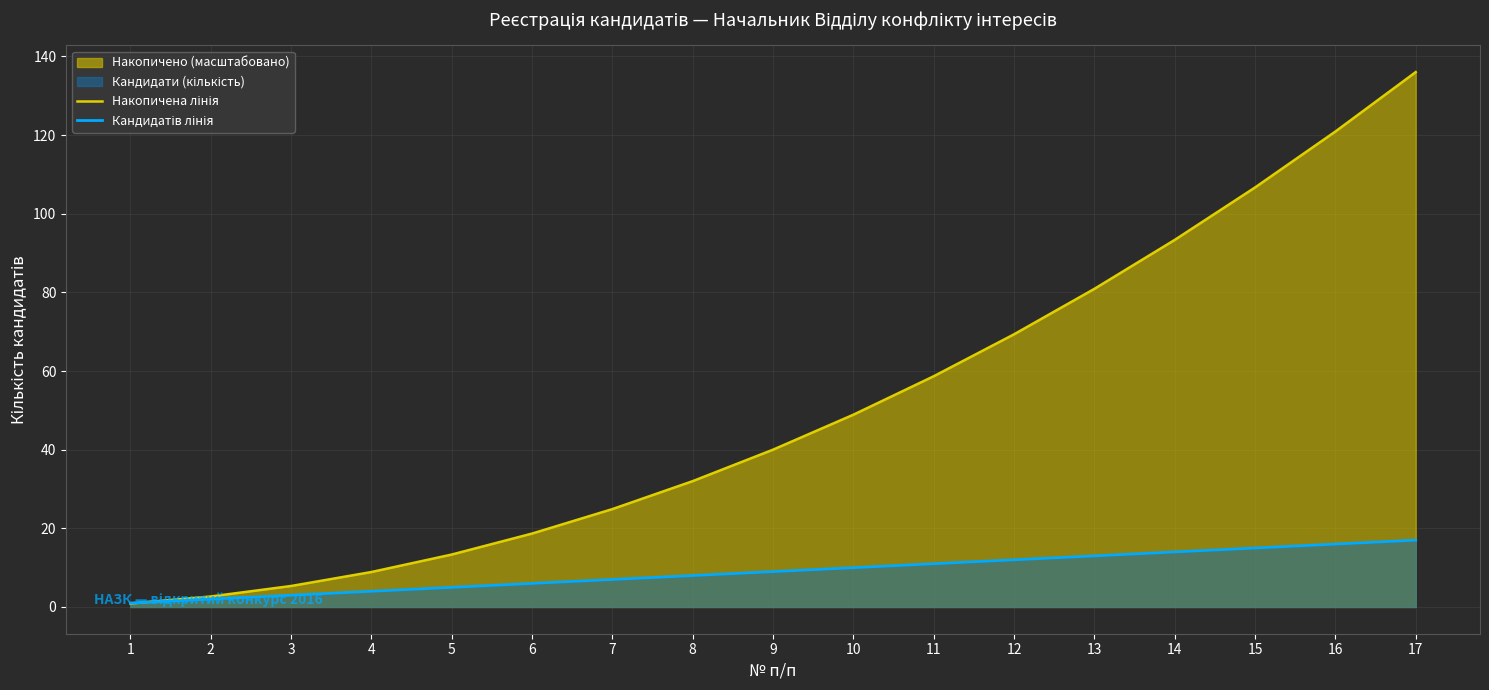

Between 1 and 2, which series saw the biggest shift?

Накопичена лінія